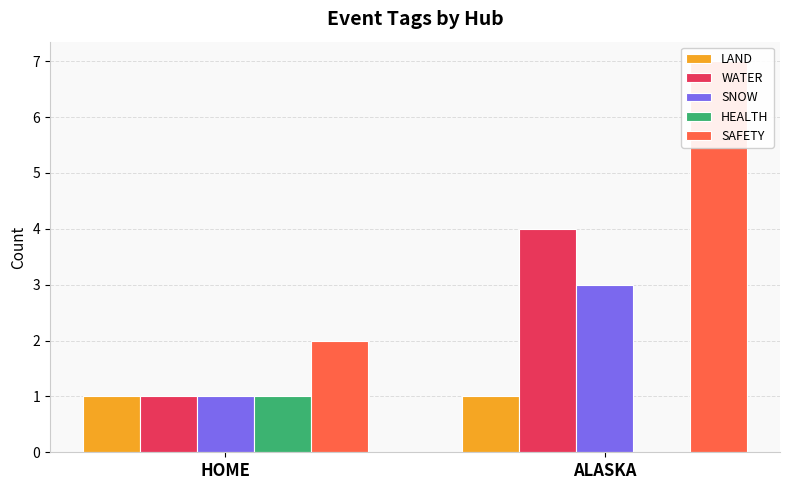

At how many categories does at least one series exceed 6?

1